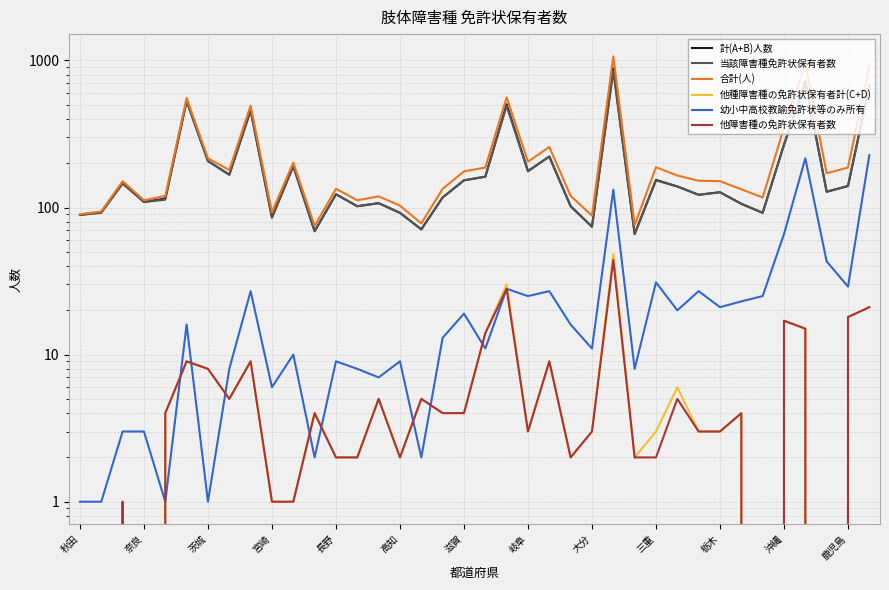

At how many categories does at least one series exceed 794?

3